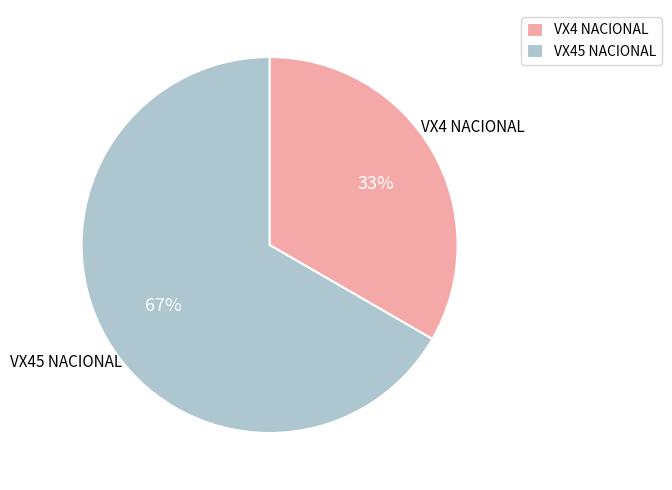

How many segments does this pie chart have?

2